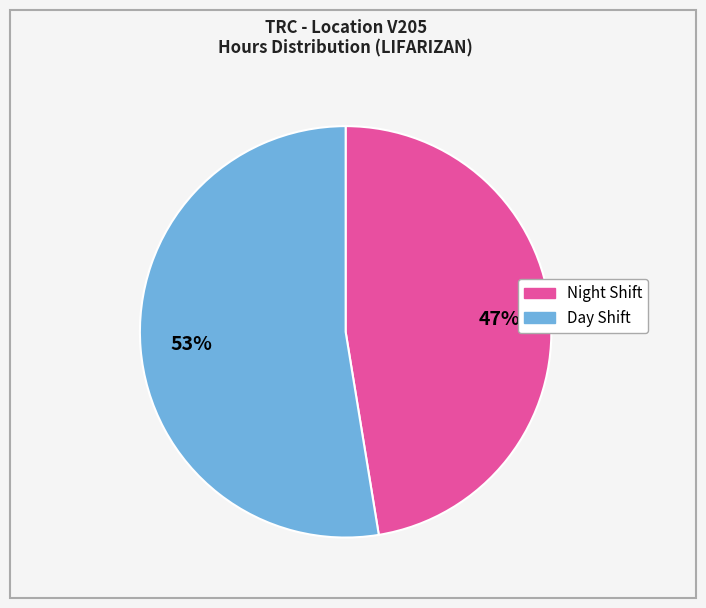

How many slices are in this pie chart?

2